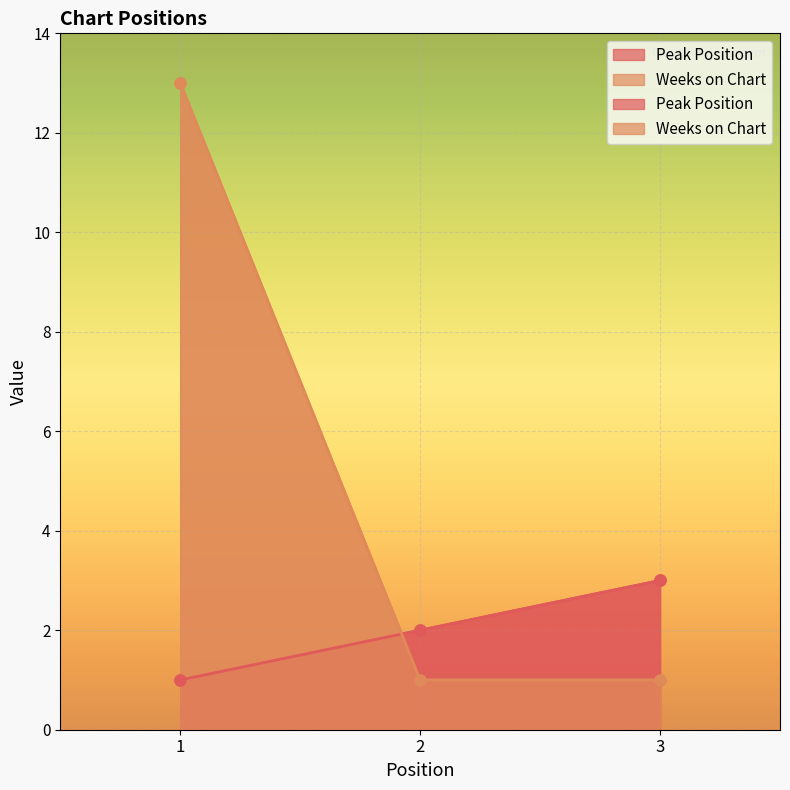

Where does the Peak Position series first go above 2?

3